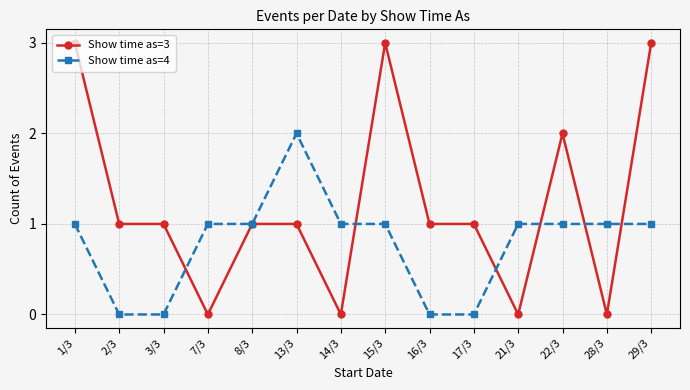

True or false: Show time as=3 has more than 0 interior local peaks.

True